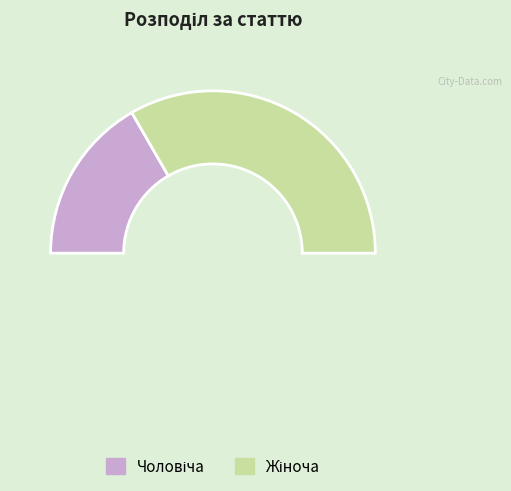

What percentage is NOT represented by Жіноча?

33.3%